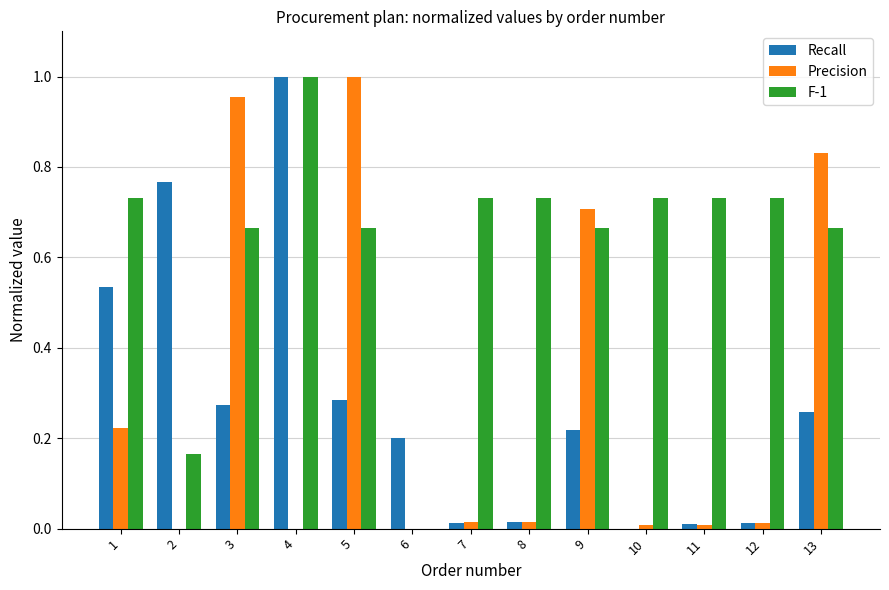

Which category has the highest value in the Precision series?

5